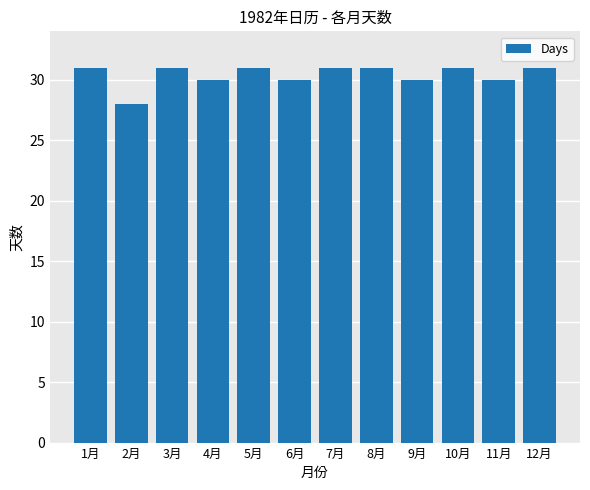

The value at 8月 is 16. True or false?

False